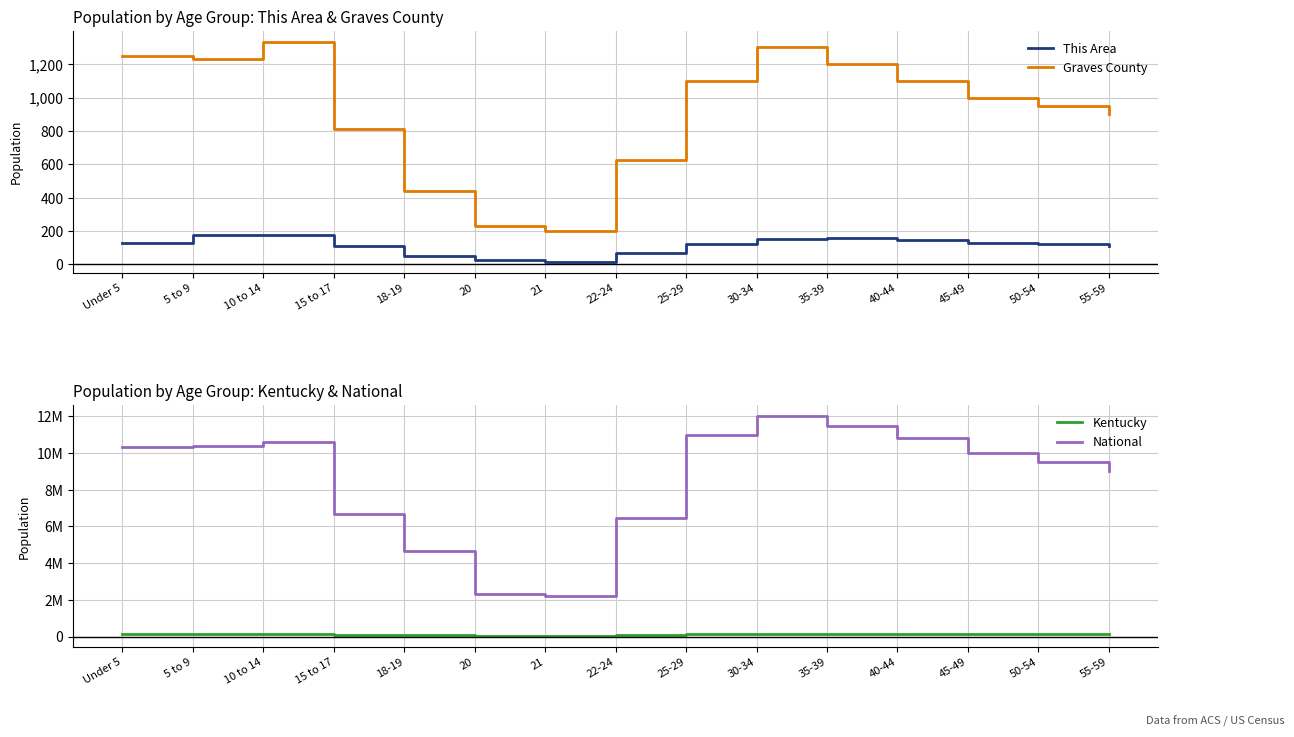

Rank the series by their maximum value, from highest to lowest.

National, Kentucky, Graves County, This Area